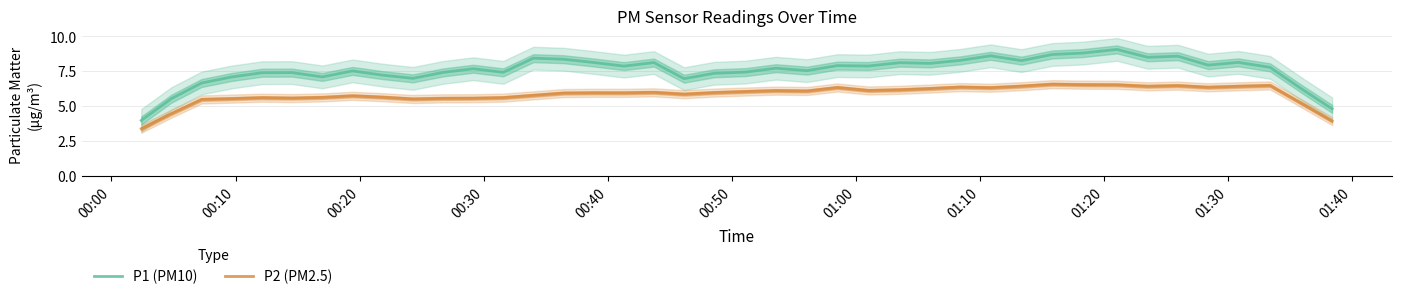

What is the value of the P1 (PM10) point at the 27th from the left?

8.1